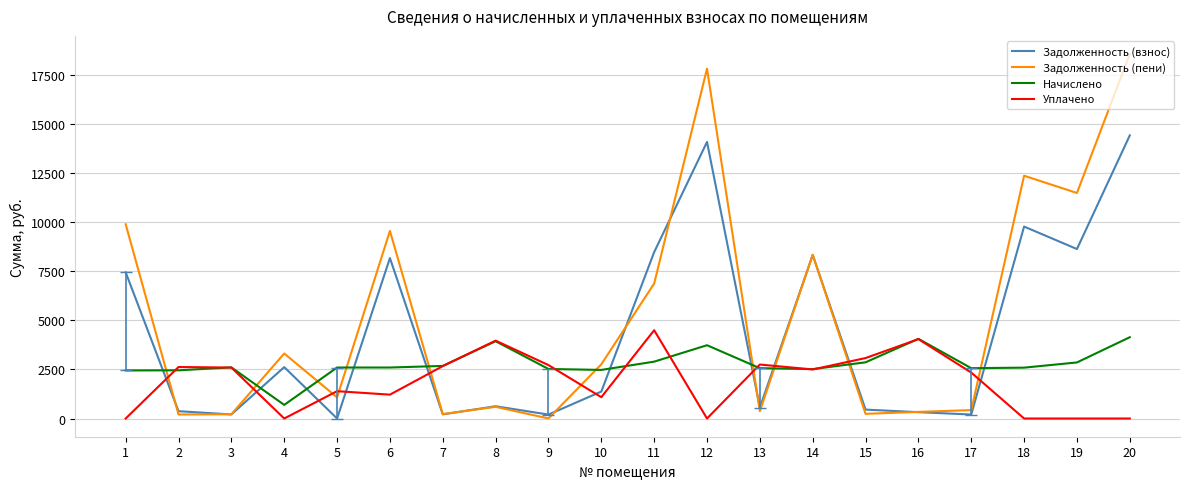

What is the difference between the second highest and minimum values in the Уплачено series?

4046.3